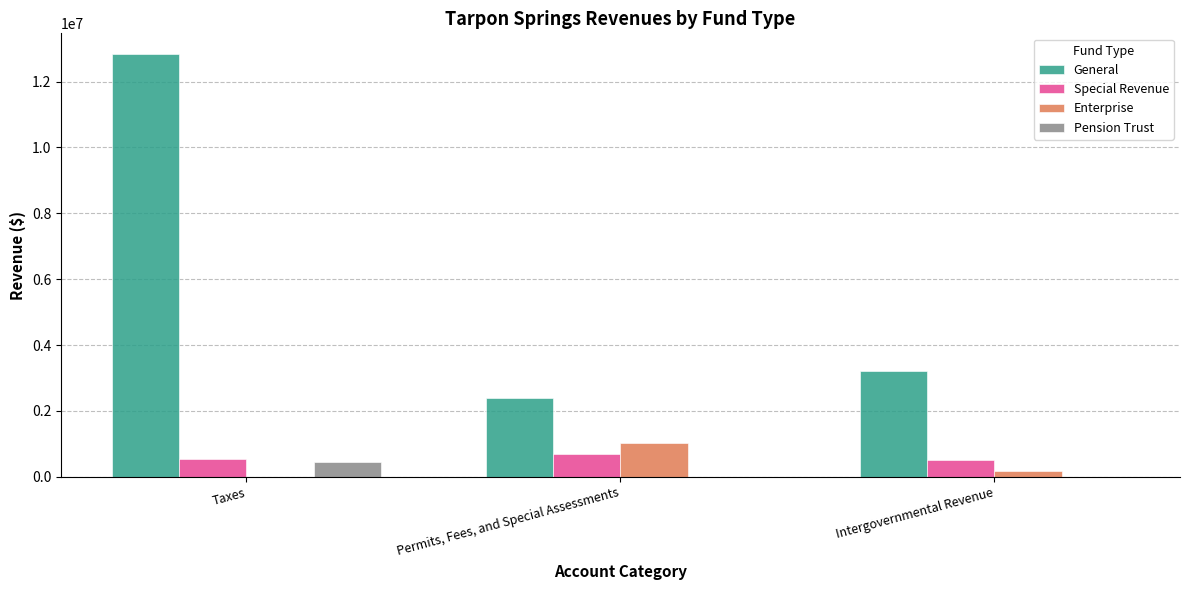

Which series changed the most between Taxes and Permits, Fees, and Special Assessments?

General